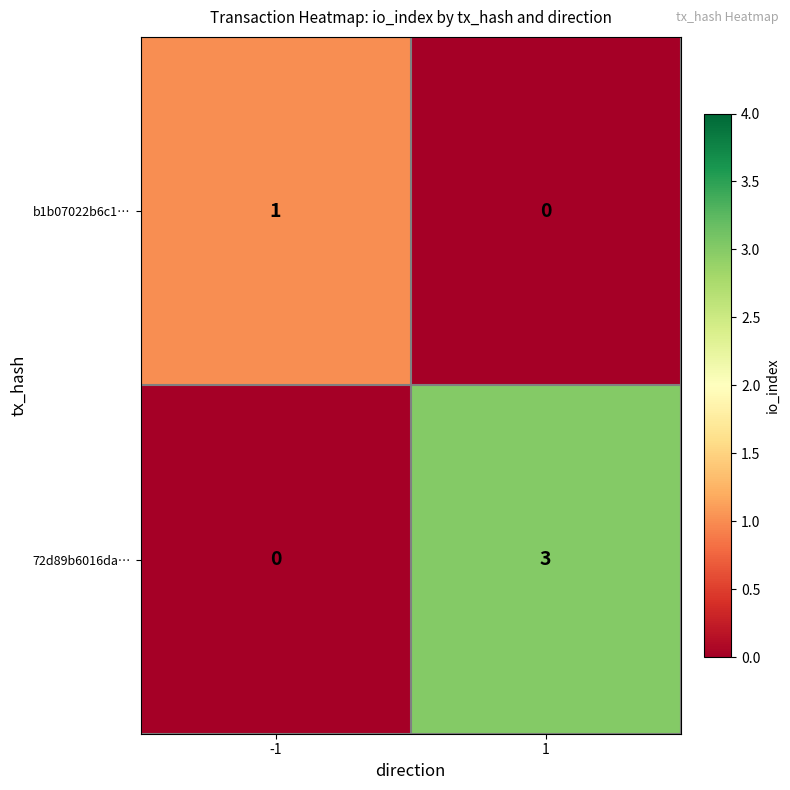

Reading left to right, extract all data points from this chart.

b1b07022b6c1…: -1=1	1=0
72d89b6016da…: -1=0	1=3